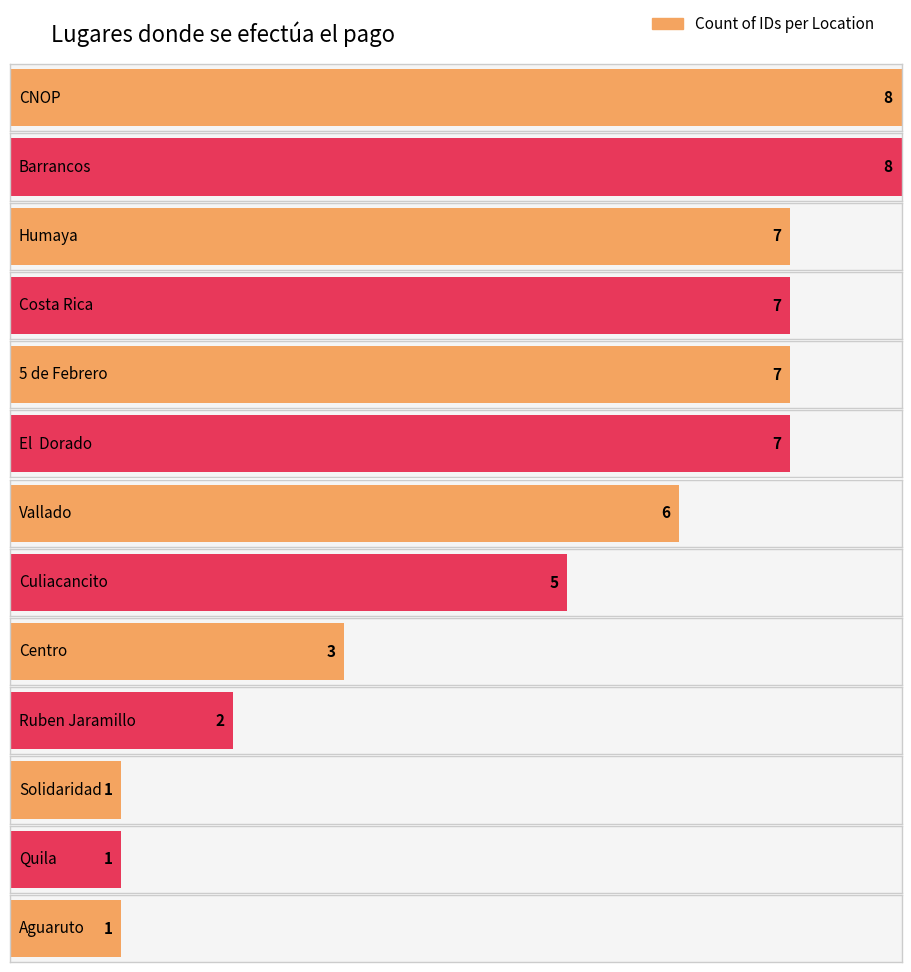

What is the sum of the values at Vallado and Costa Rica?

13